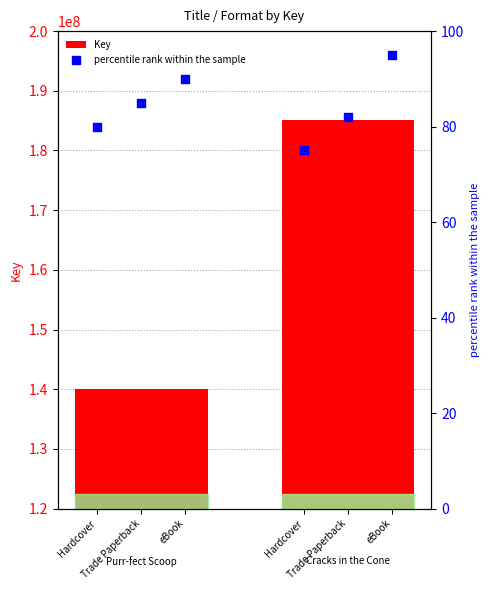

What is the total value across all series at eBook?

140004120